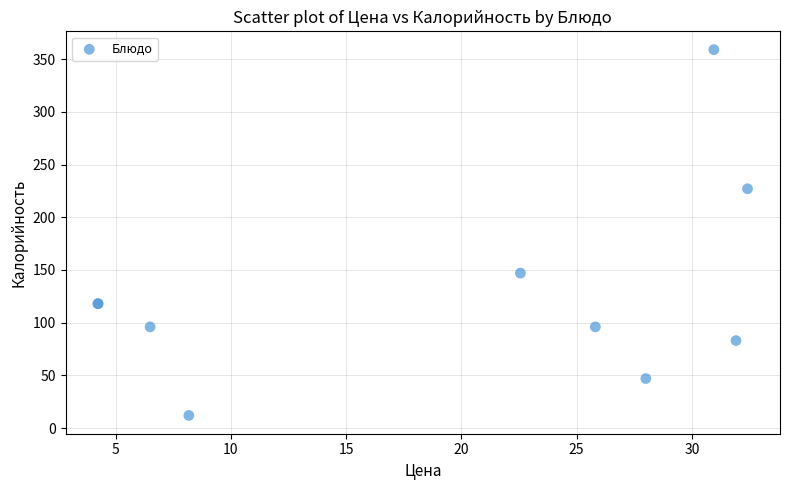

What Y value in the scatter plot is closest to 185?

147